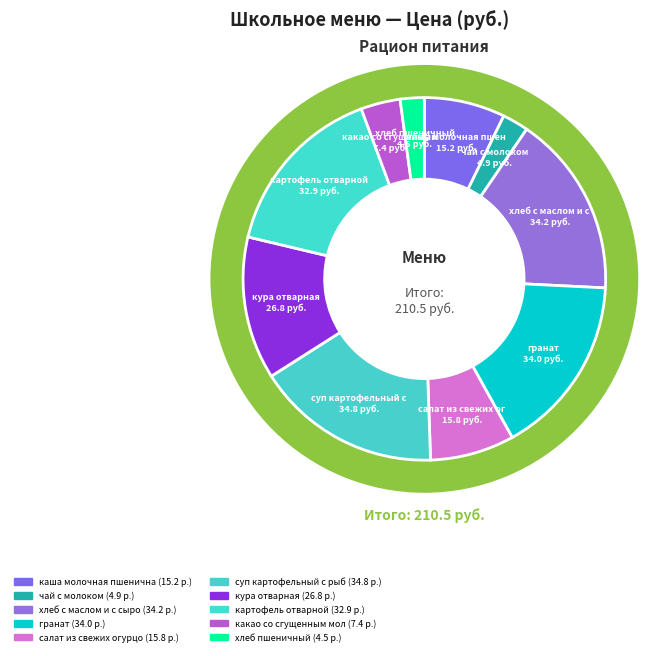

What is the change in value from салат из свежих огурцов to кура отварная?

+11.0